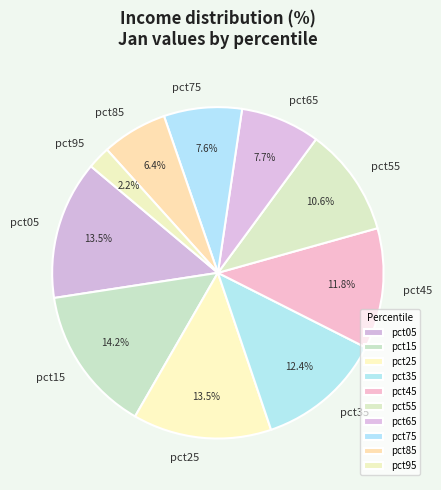

What is the largest slice in the pie chart?

pct15